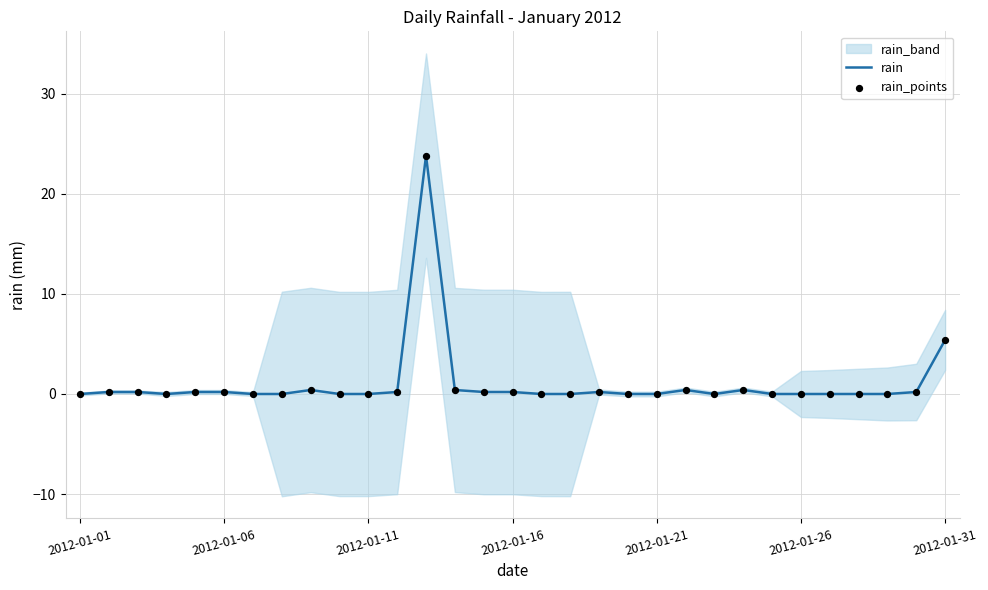

Is it true that rain equals 0.2 at 2012-01-06?

True